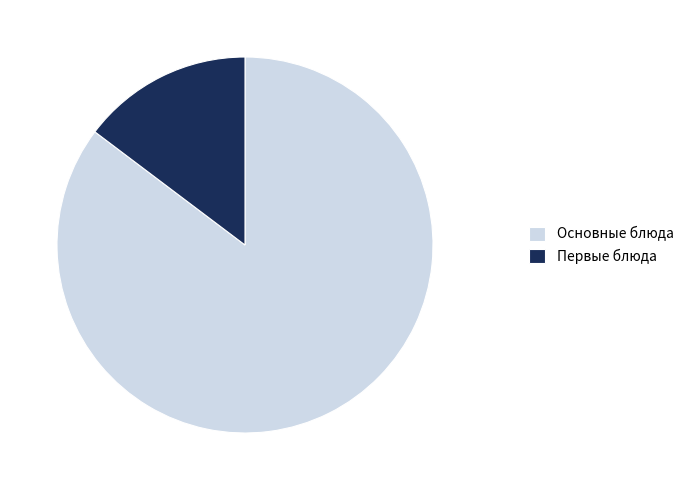

True or false: Основные блюда accounts for 85% of the total.

True